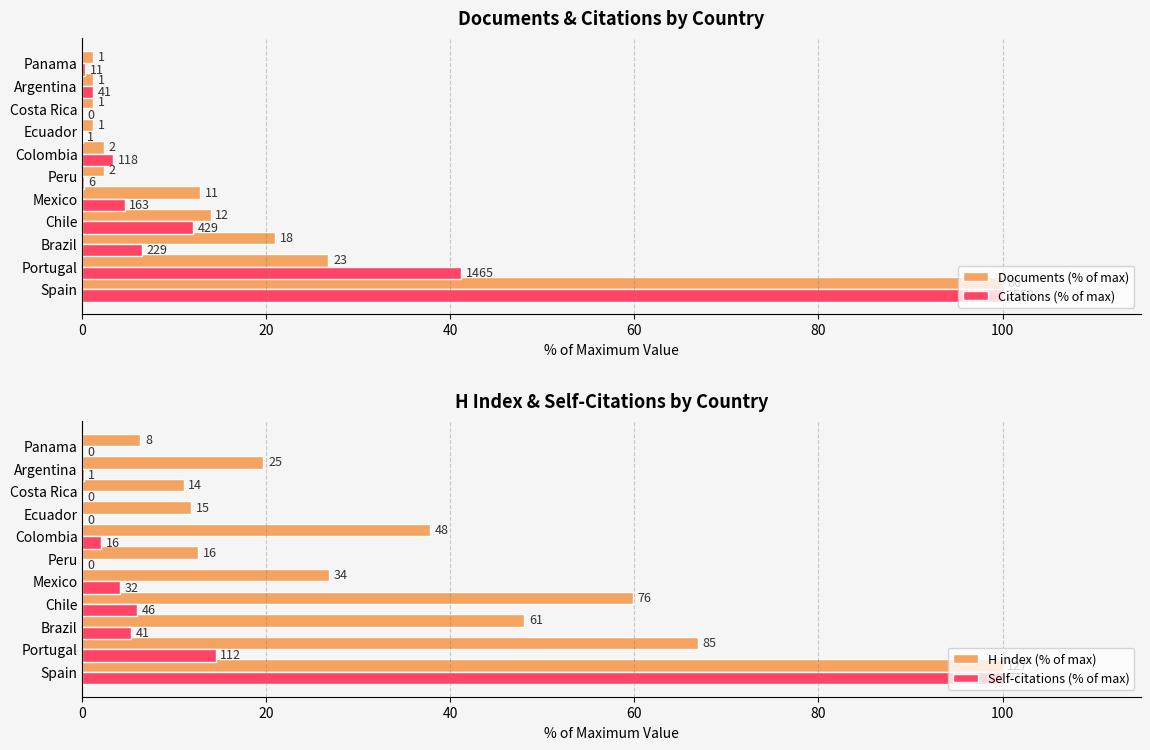

True or false: Documents (% of max) has a value of 1.2 at Argentina.

True